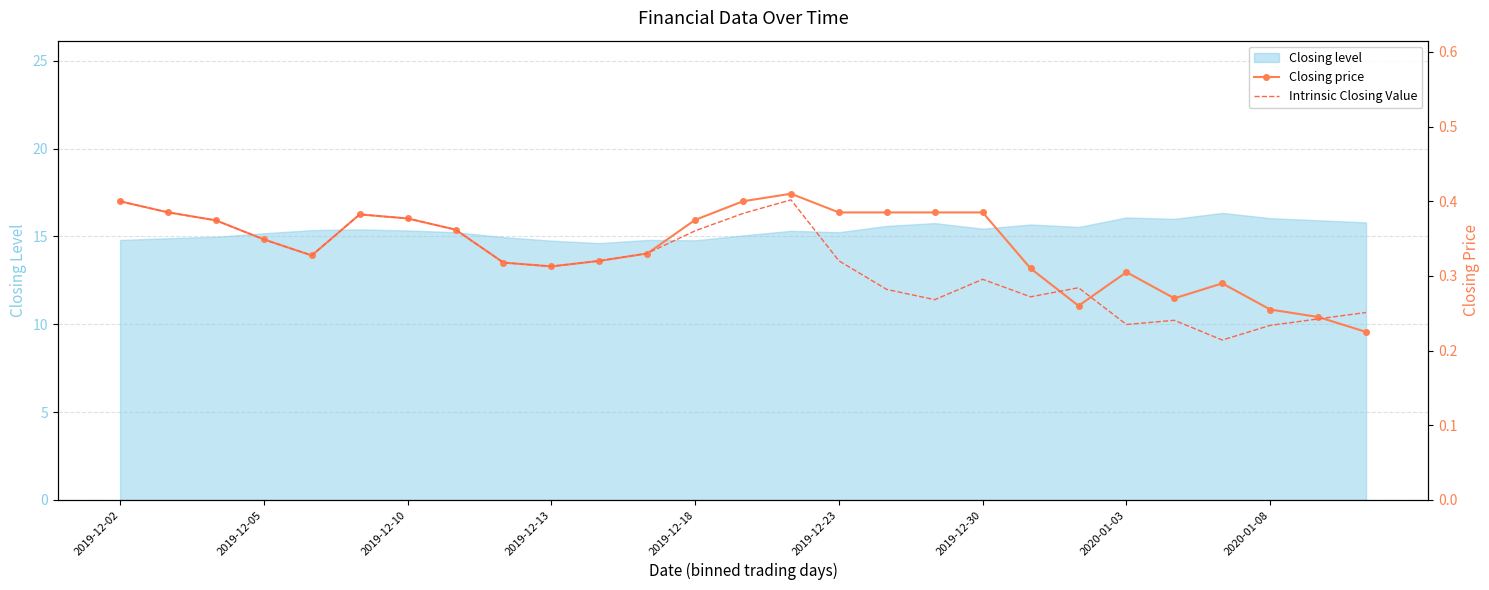

What is the maximum value for Closing level?

16.3